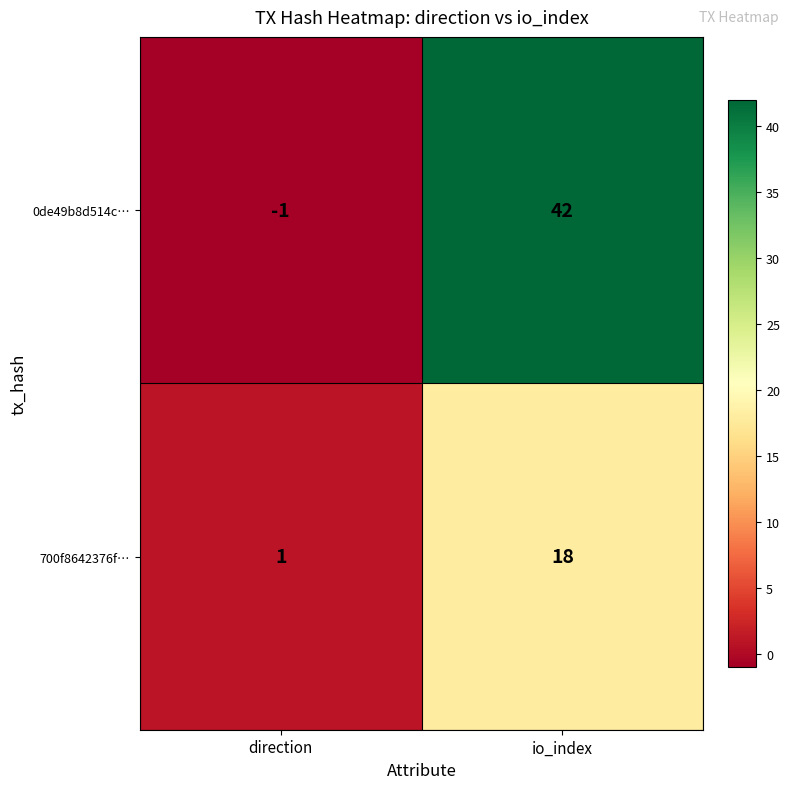

What is the greatest value displayed?

42